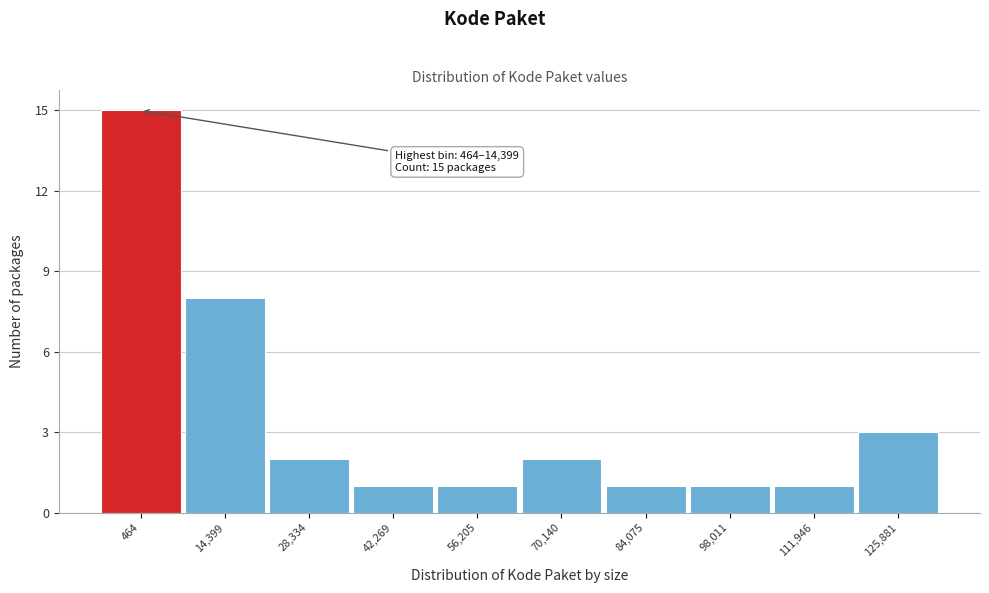

Reading left to right, list all the values displayed in this chart.

15	8	2	1	1	2	1	1	1	3